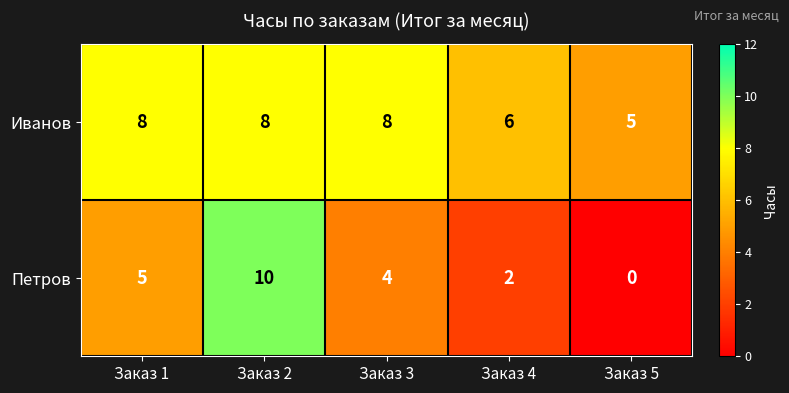

True or false: Иванов has a value of 5 at Заказ 5.

True